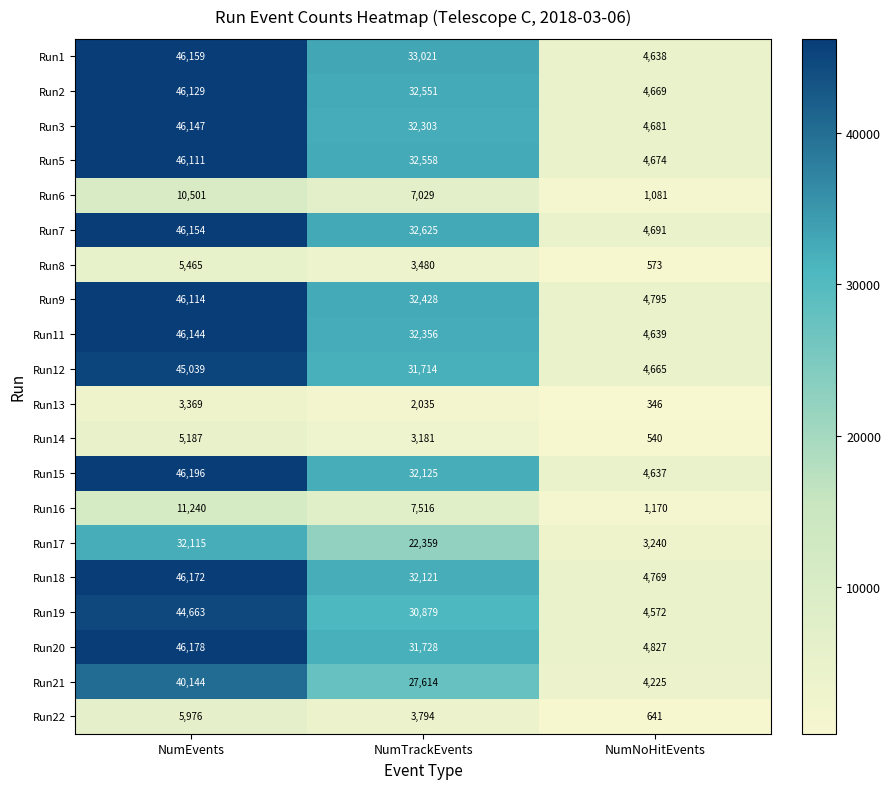

What is the smallest value displayed?

346